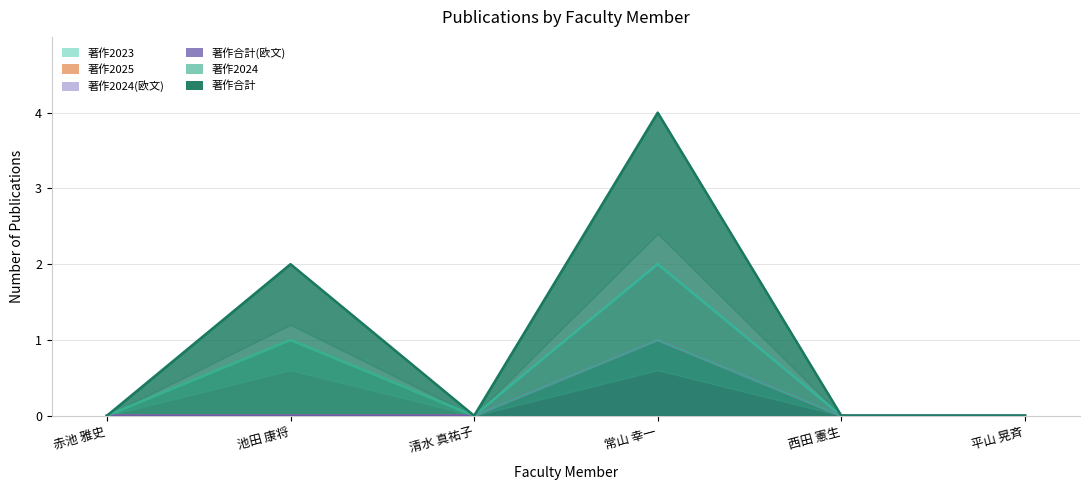

At which label does 著作2024(欧文) reach its peak?

常山 幸一